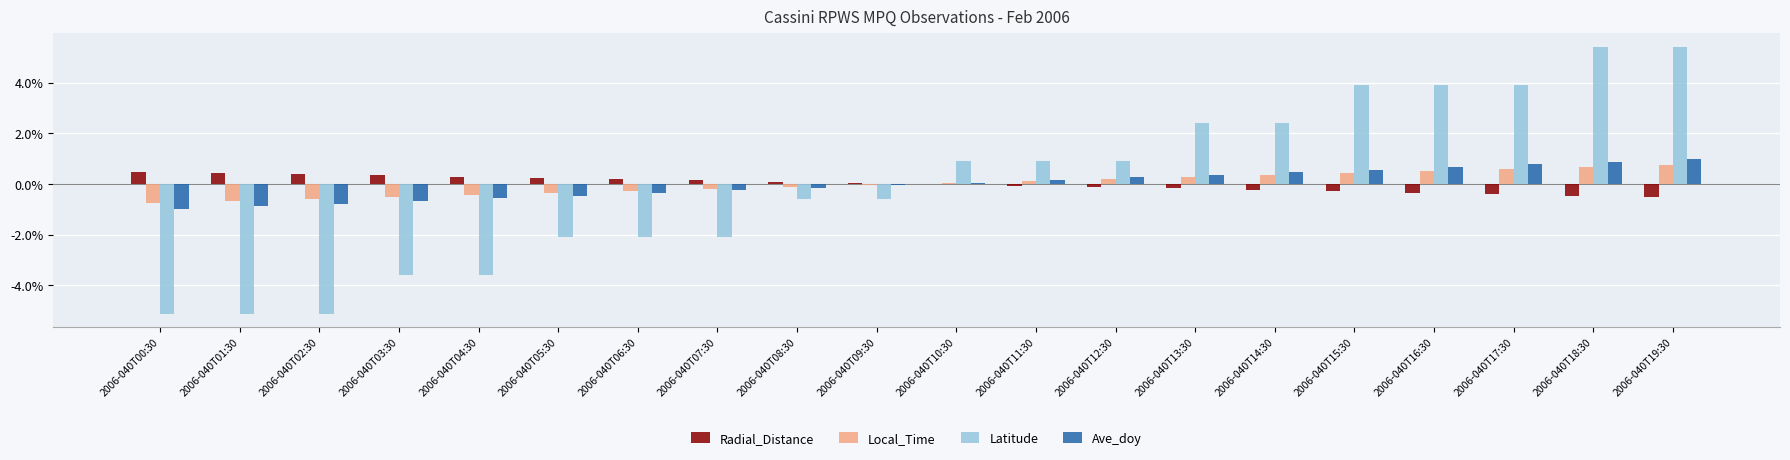

What is the difference between the Radial_Distance values at 2006-040T18:30 and 2006-040T19:30?

0.1